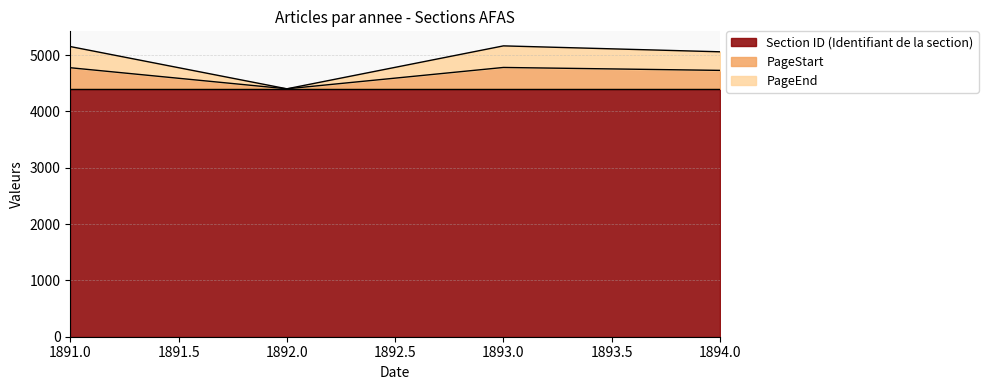

What is the maximum value for Section ID (Identifiant de la section)?

4400